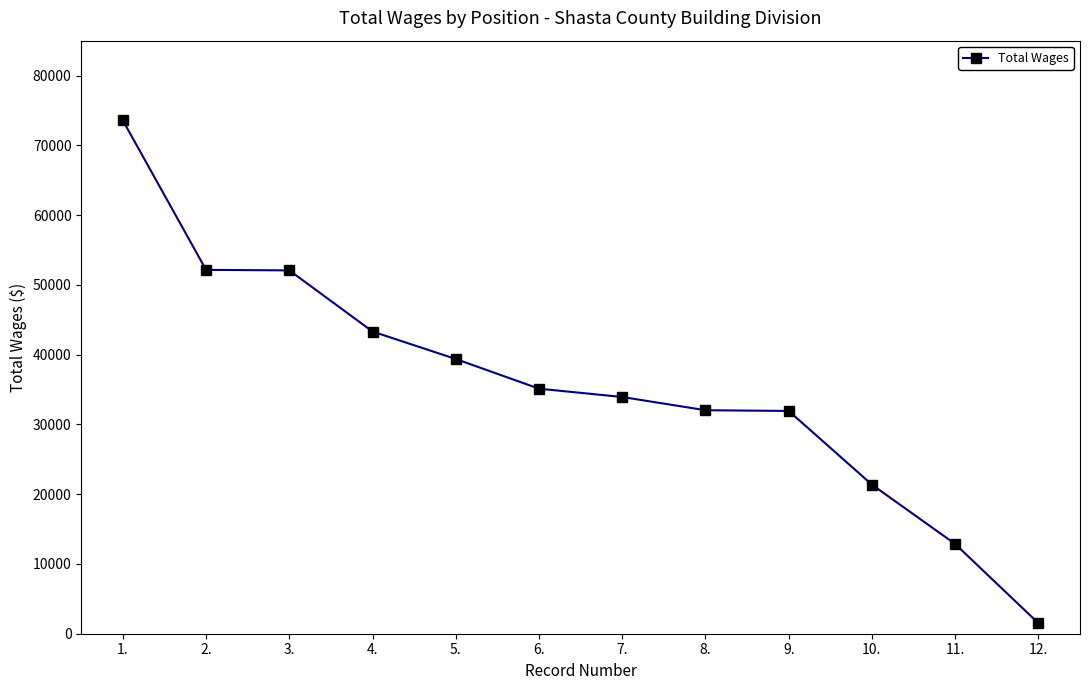

What is the ratio of the value at 2. to the value at 1.?

0.7